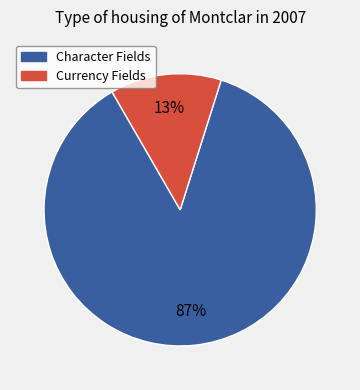

To the nearest percent, what is the average slice percentage?

50%